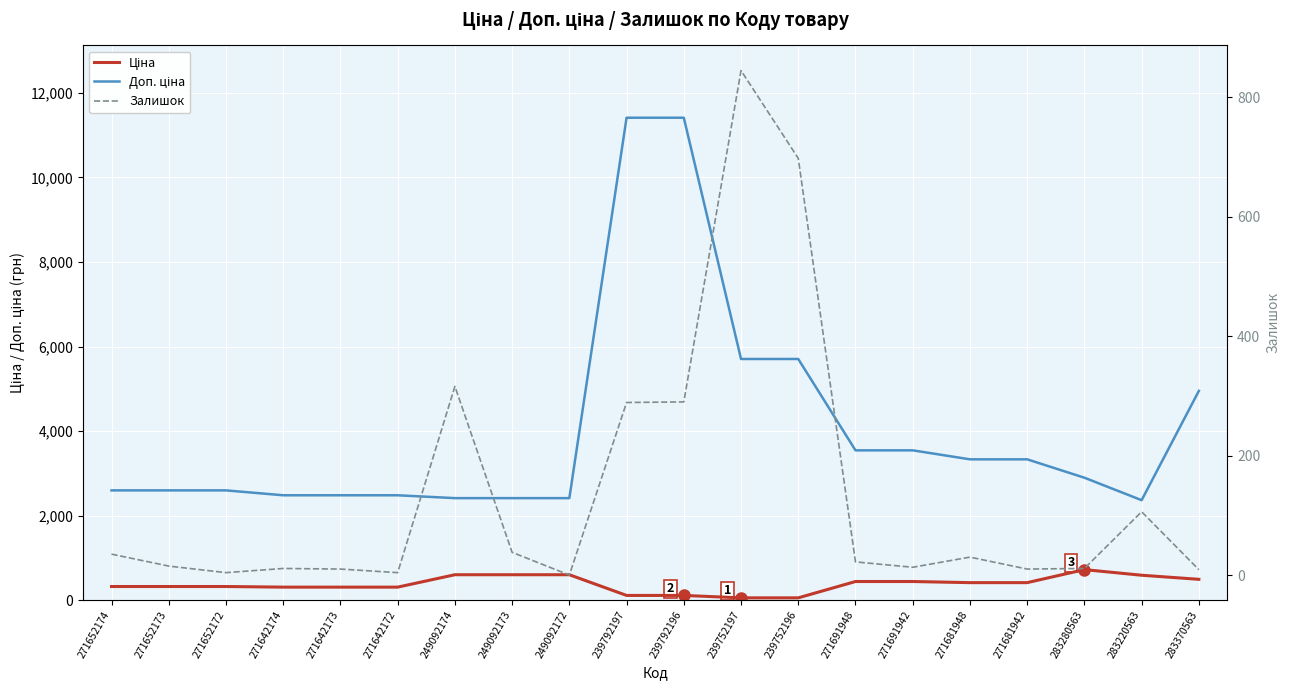

List the labels in order of Залишок value, smallest first.

249092172, 271652172, 271642172, 283370563, 271642173, 271681942, 271642174, 283280563, 271691942, 271652173, 271691948, 271681948, 271652174, 249092173, 283220563, 239792197, 239792196, 249092174, 239752196, 239752197